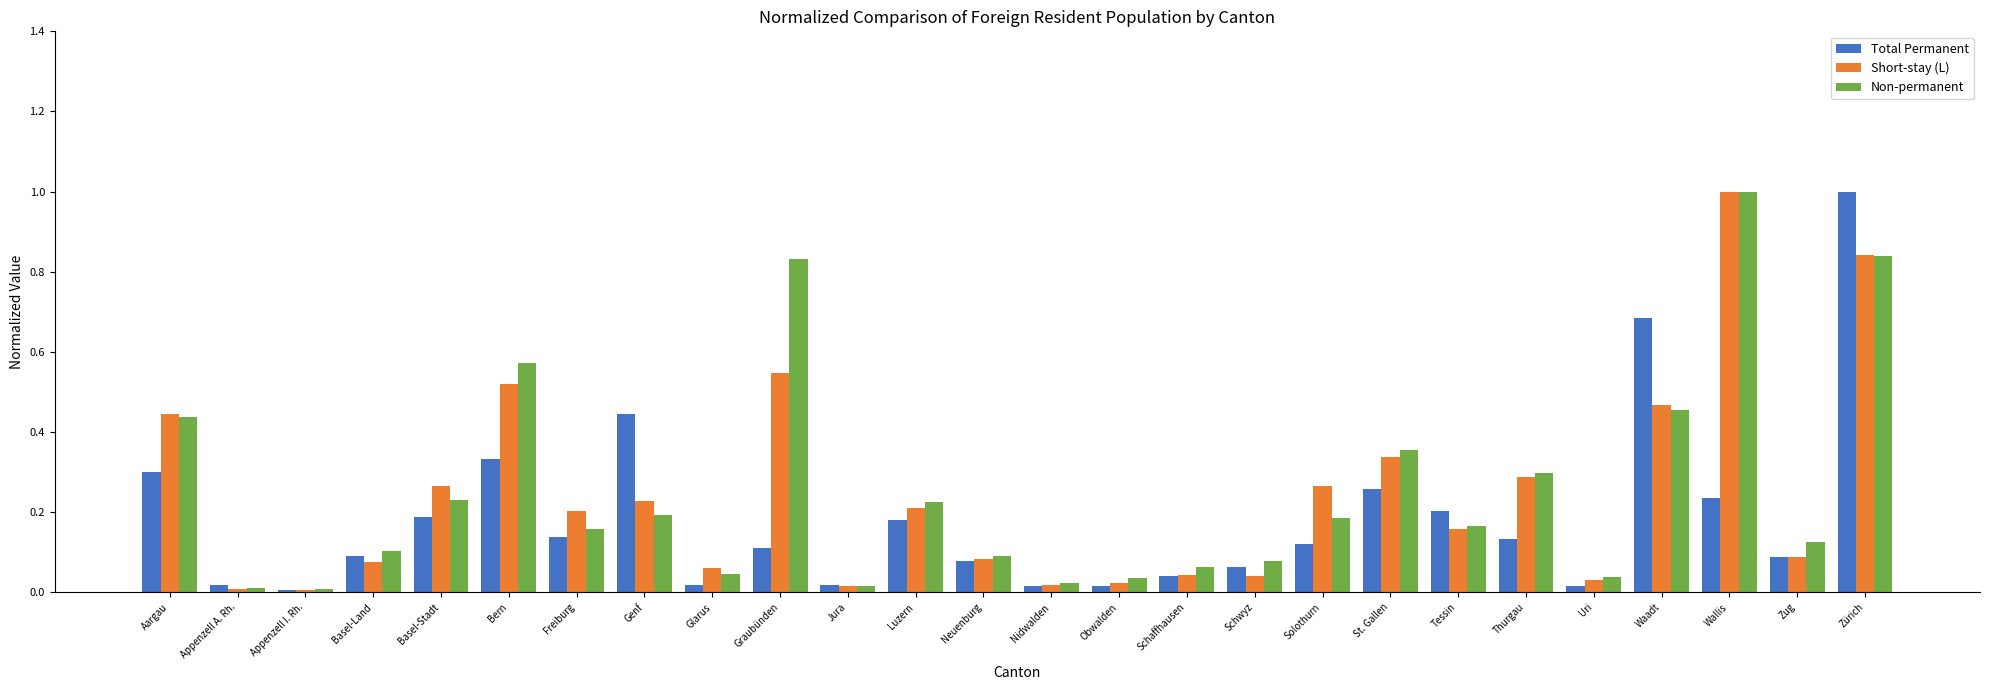

What is the highest value of the Short-stay (L) series?

1.0